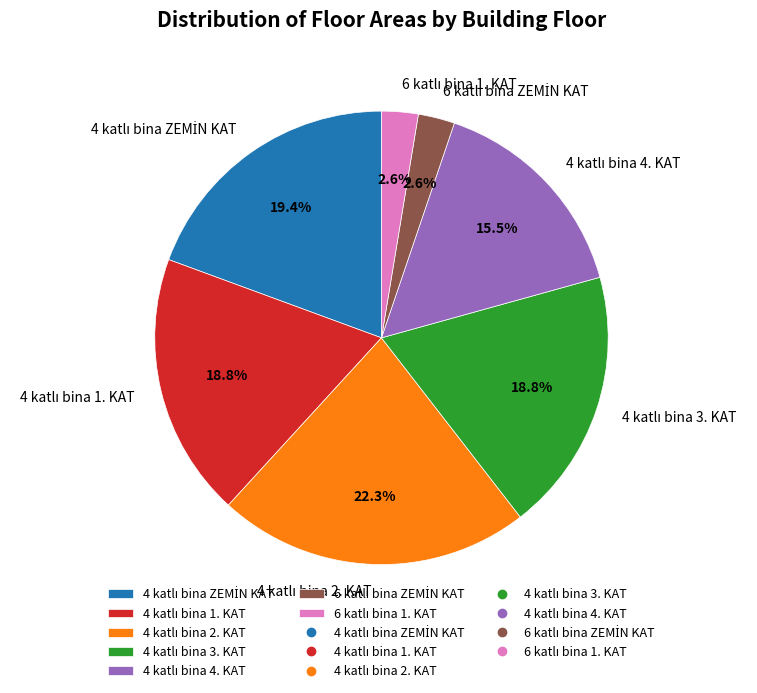

Is there any slice that represents more than half of the pie?

No